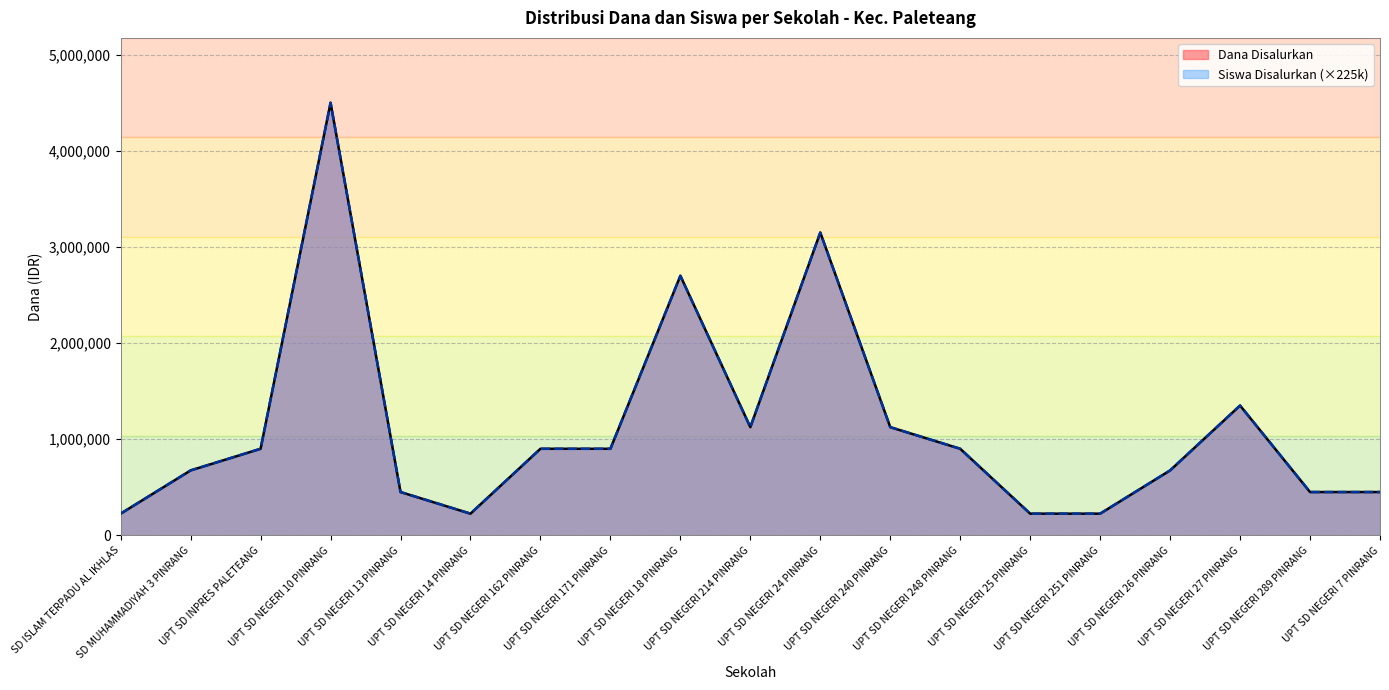

What is the sum of the Siswa Disalurkan values at UPT SD NEGERI 248 PINRANG and UPT SD INPRES PALETEANG?

1800000